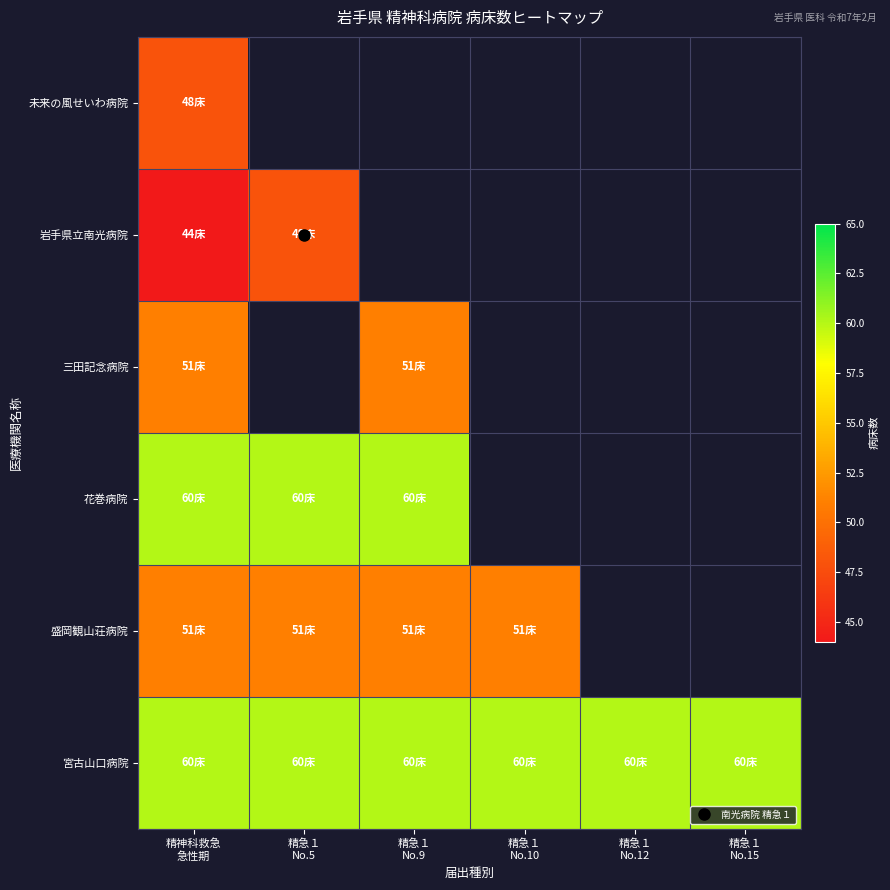

What is the highest value of the 盛岡観山荘病院 series?

51.0